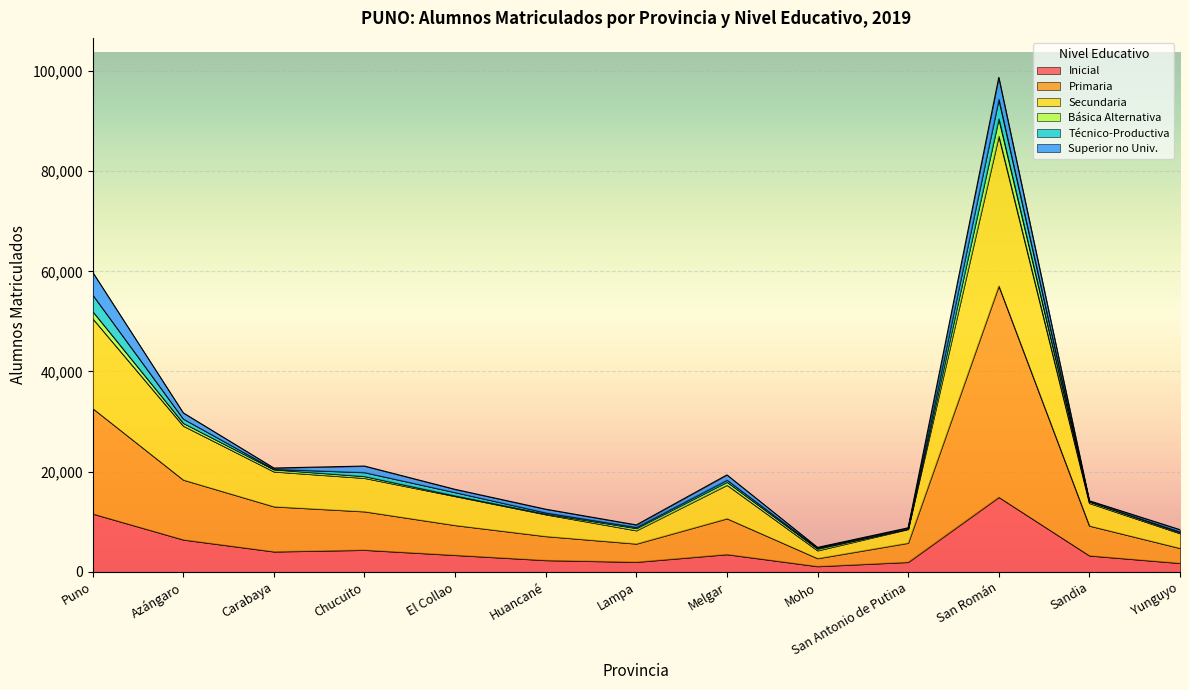

True or false: Secundaria and Primaria intersect in this chart.

False